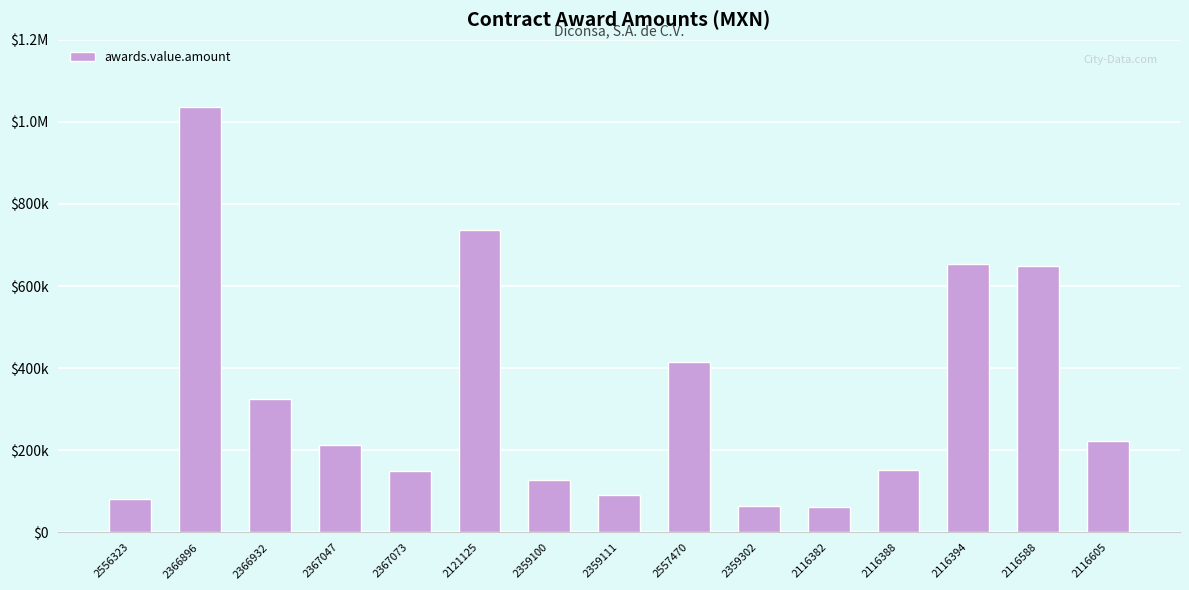

Read the value at 2359111.

91272.4